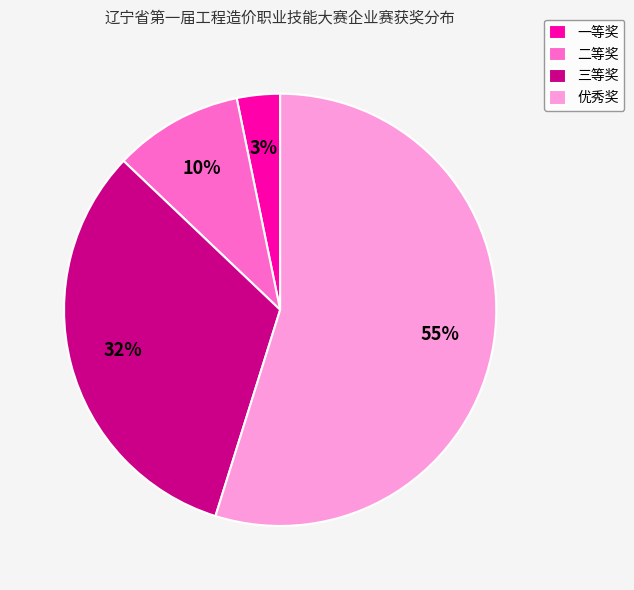

What is the largest slice in the pie chart?

优秀奖